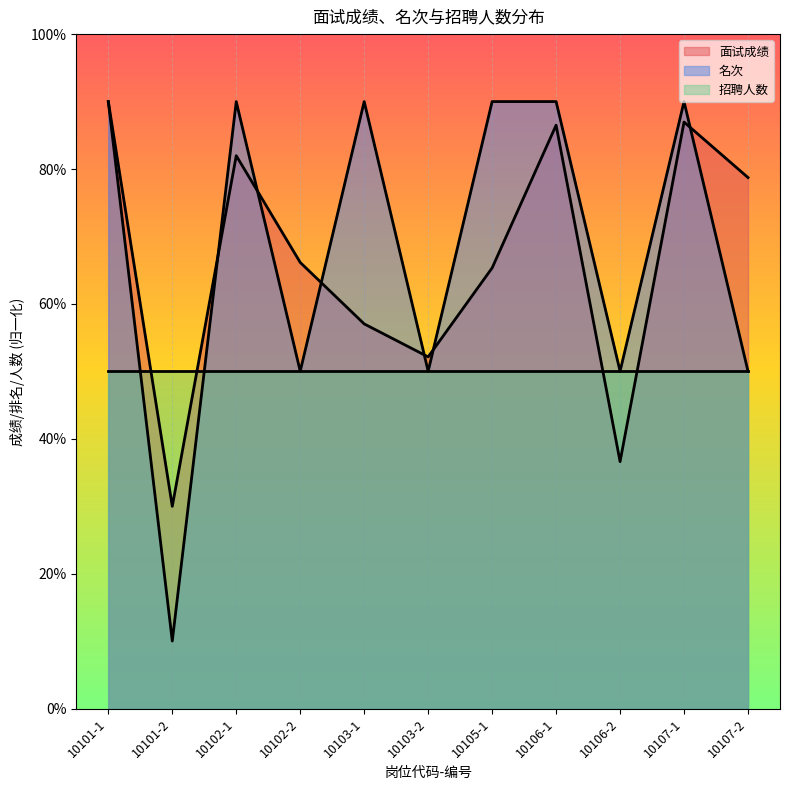

At which label is 名次 closest to 50?

10102-2